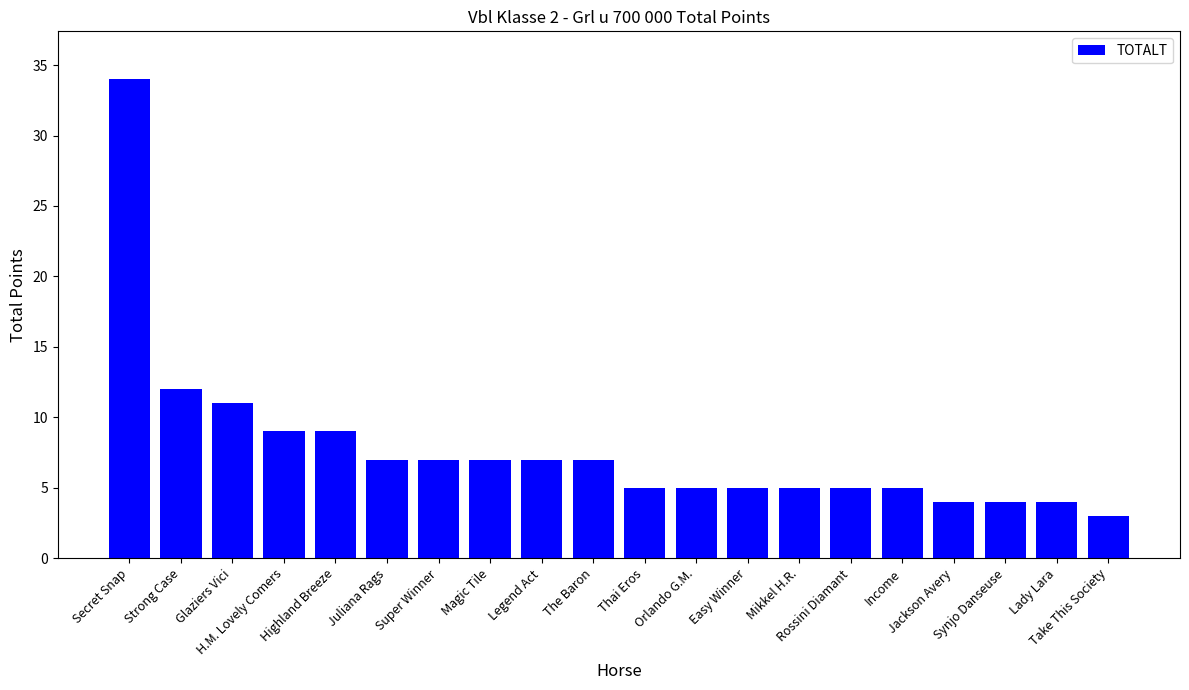

What is the label of the 8th bar from the right?

Easy Winner